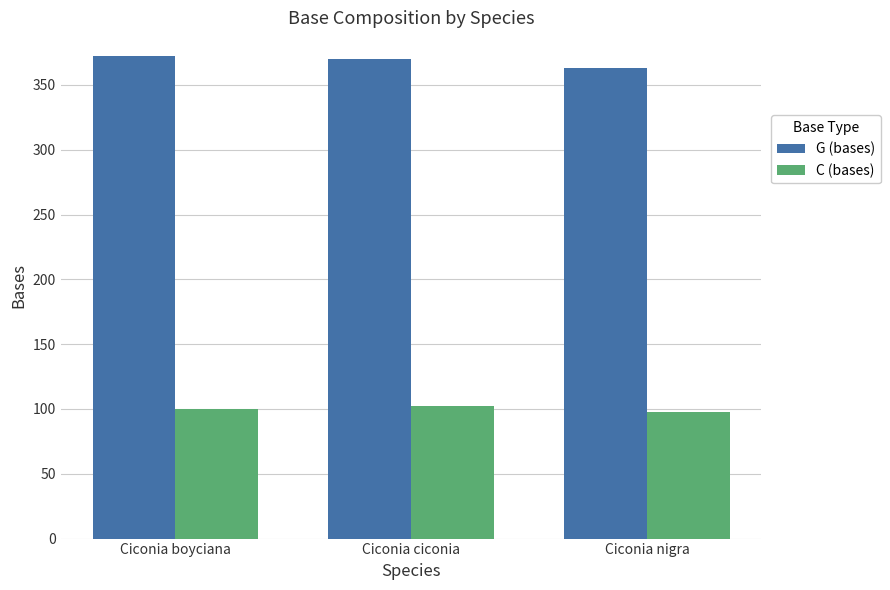

What is the spread (max minus min) of values at Ciconia boyciana?

272